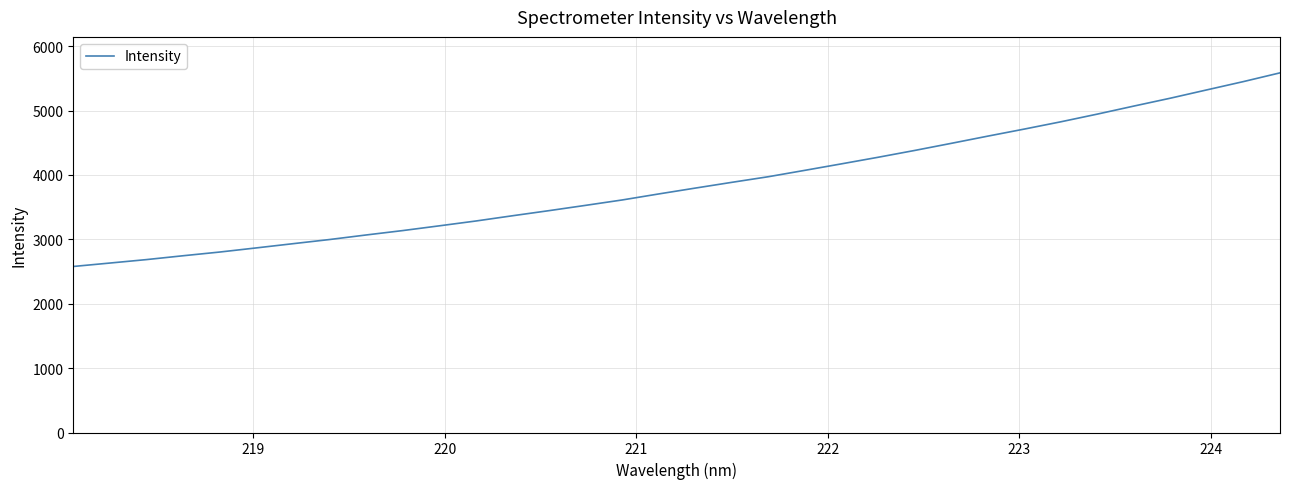

What is the smallest value displayed?

2578.6